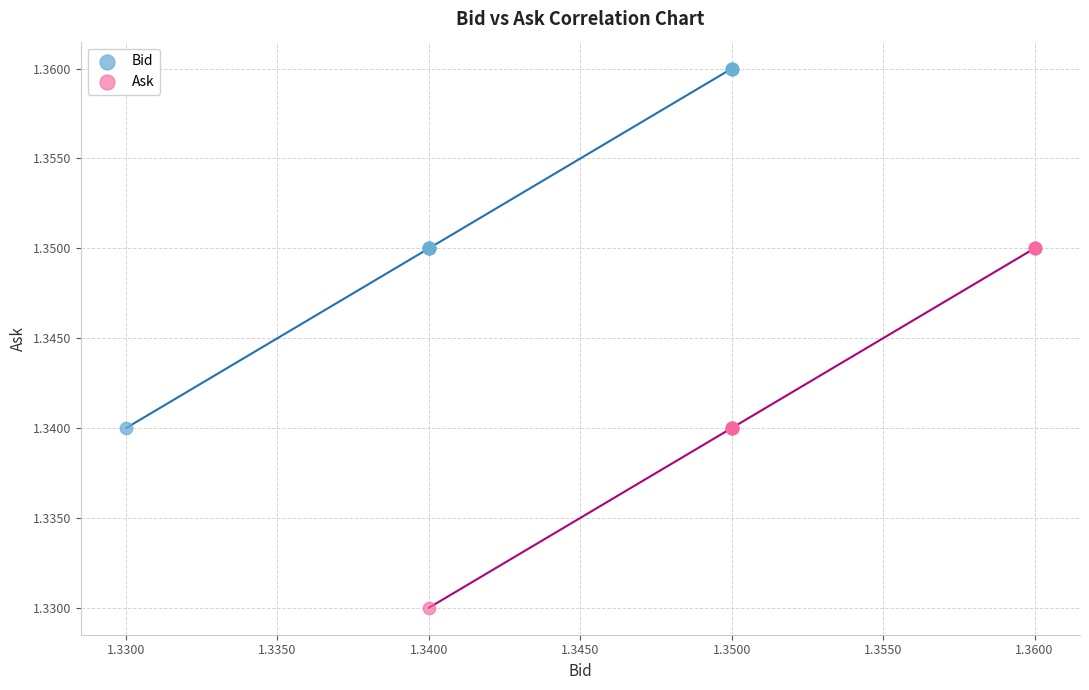

Which series reaches the minimum Y coordinate?

Ask